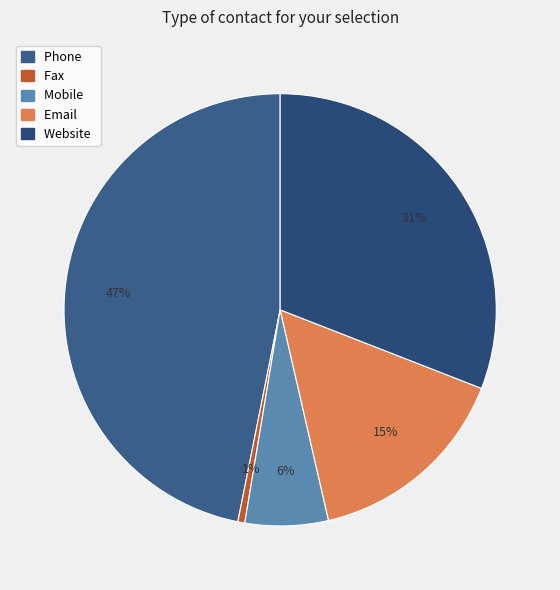

Is it true that Website is 43% of the pie?

False